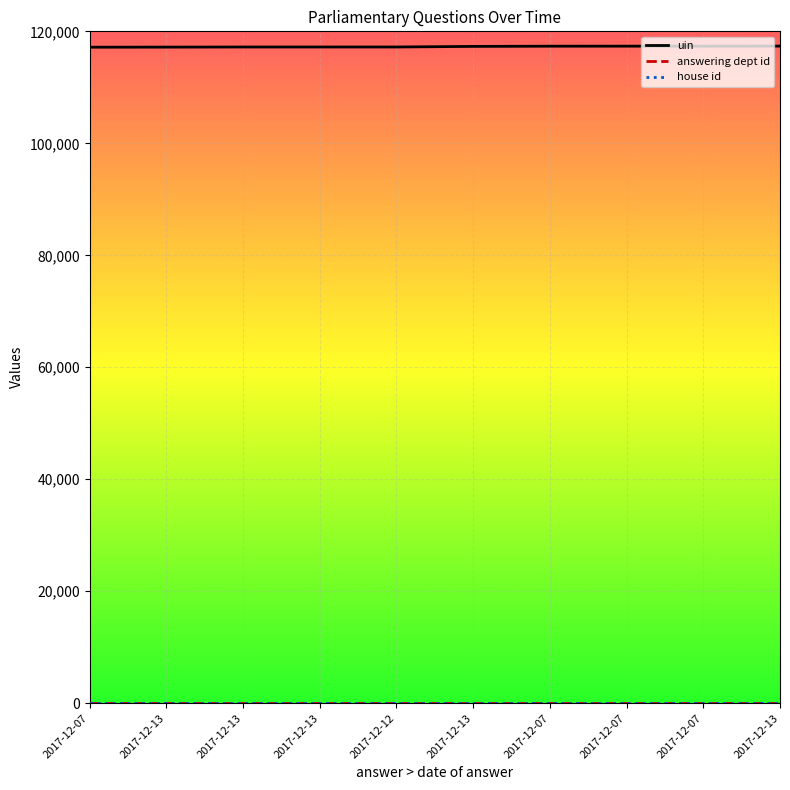

True or false: answering dept id has more than 1 interior local peaks.

False